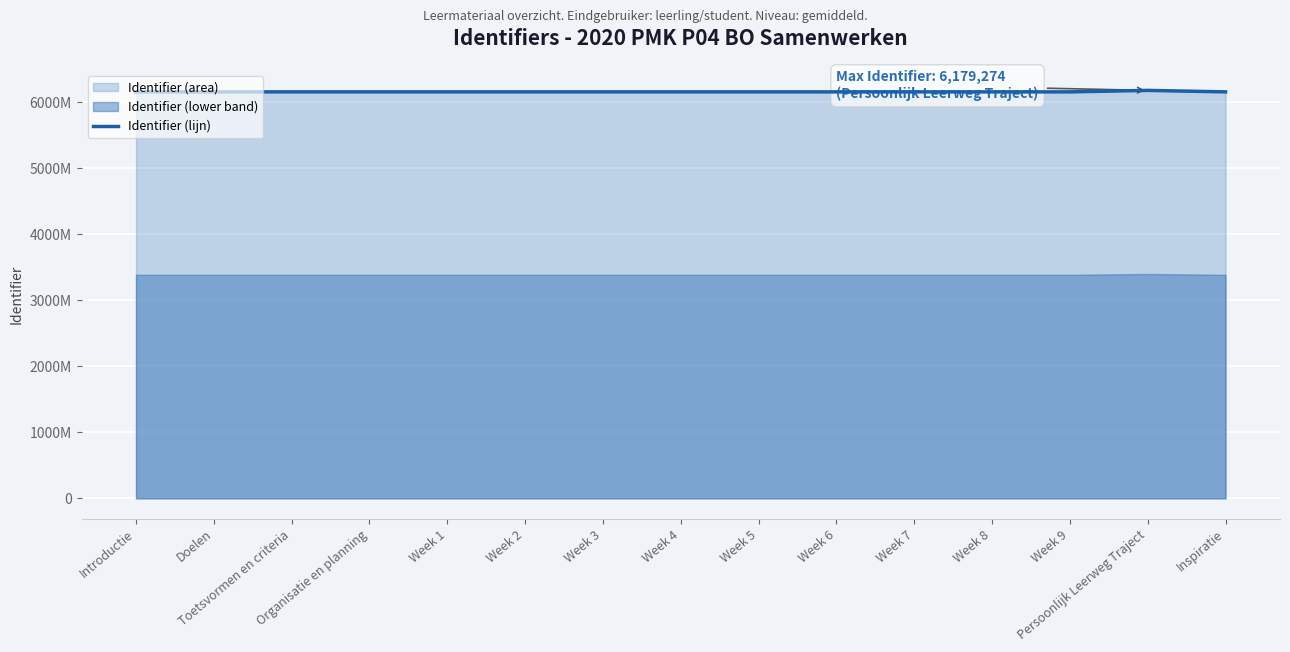

What is the value of the 9th point from the left?

6156855